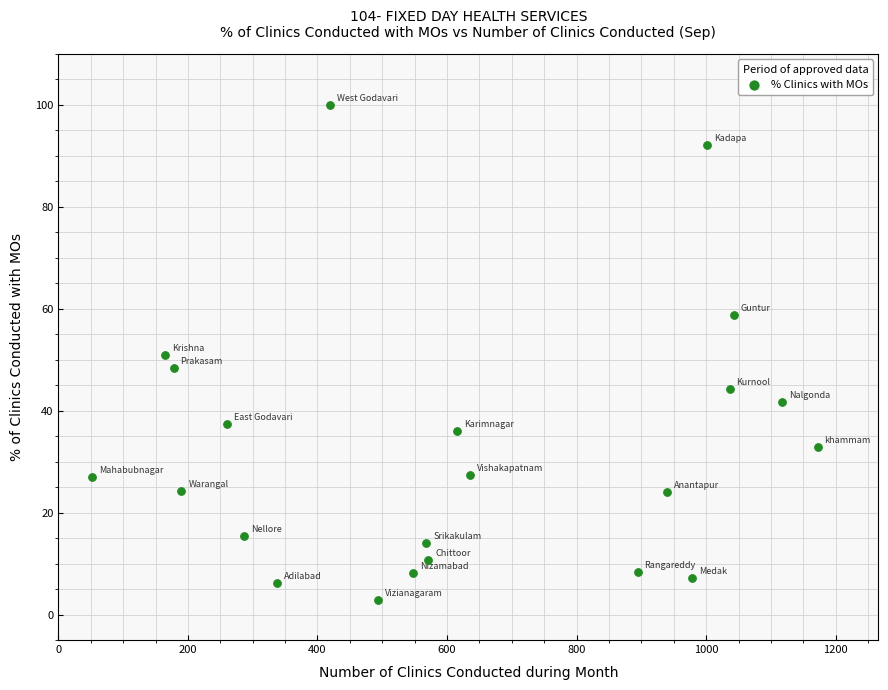

What is the range of Y values (max minus min)?

97.2